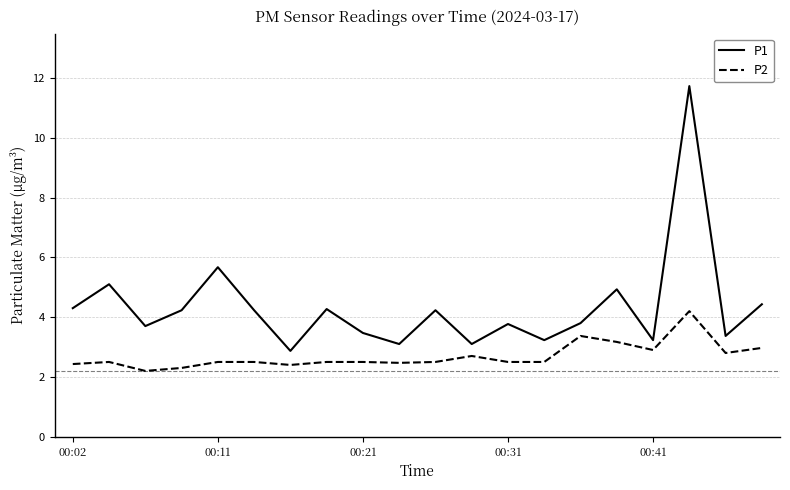

What is the smallest value displayed?

2.2